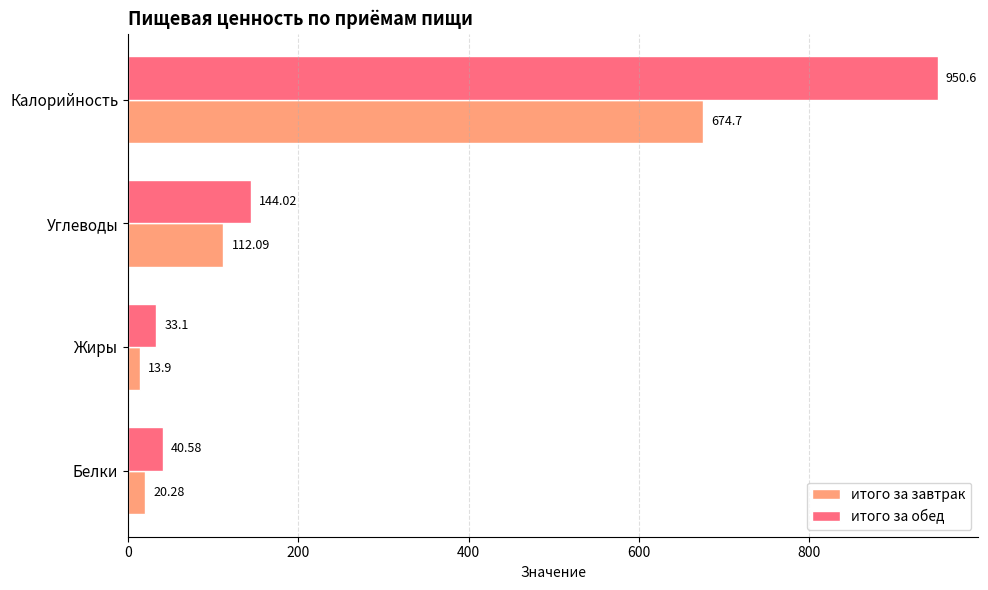

At how many categories does at least one series exceed 29?

4